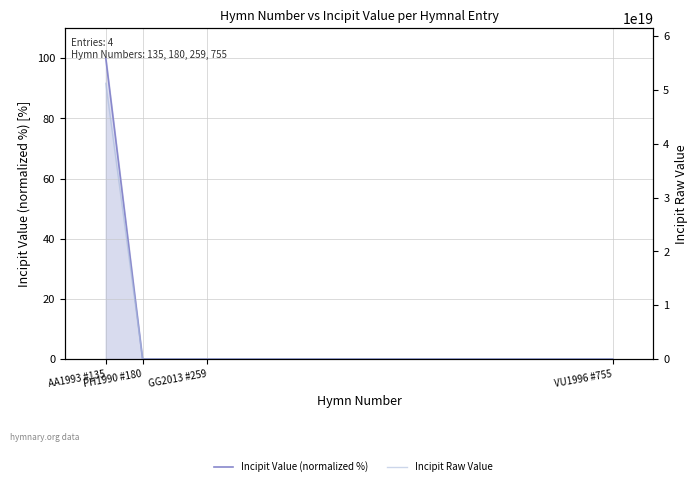

Reading left to right, list all the values displayed in this chart.

Incipit Value (normalized %): 100.0	0.0	0.0	0.0
Incipit Raw Value: 51231256234236641280.0	12321534565463.0	12321534565463.0	12321534565463.0